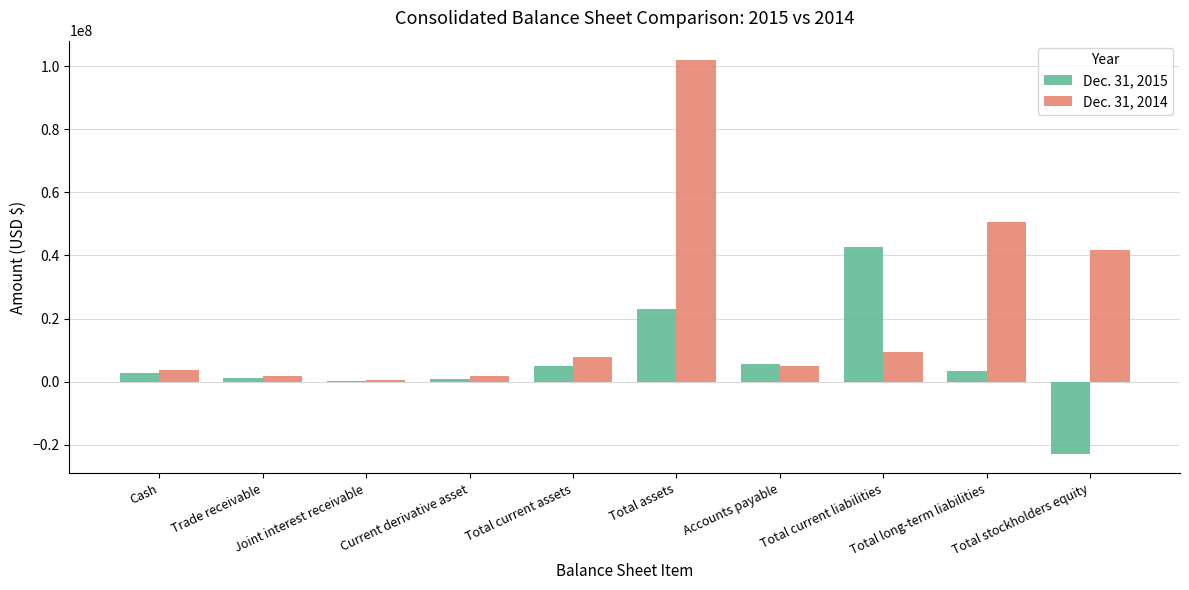

Which series has the largest total across all categories?

Dec. 31, 2014